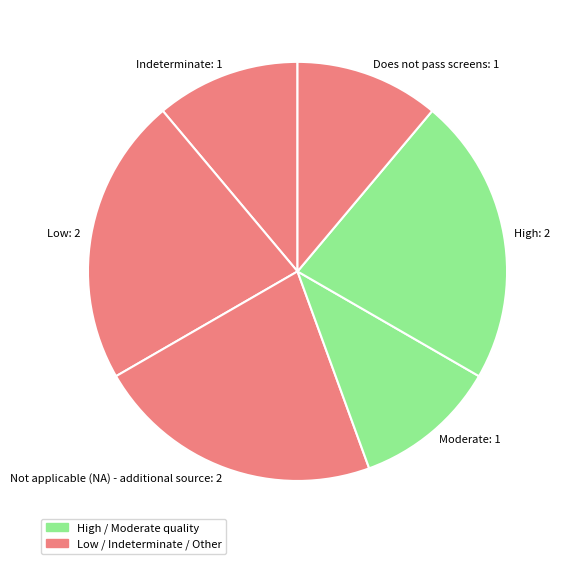

How many segments does this pie chart have?

6